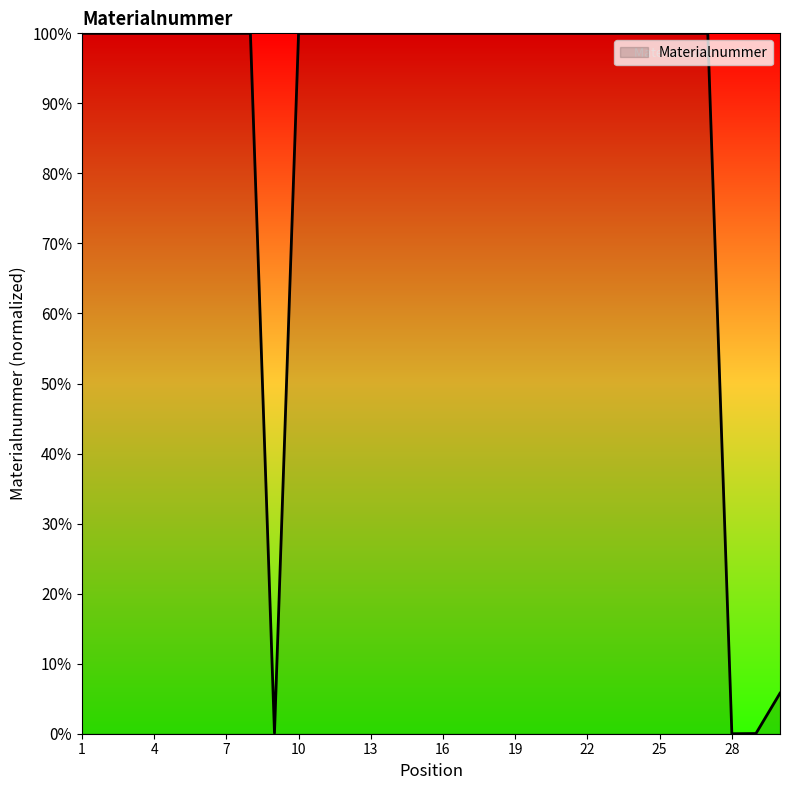

What is the difference between the maximum and minimum values?

100.0